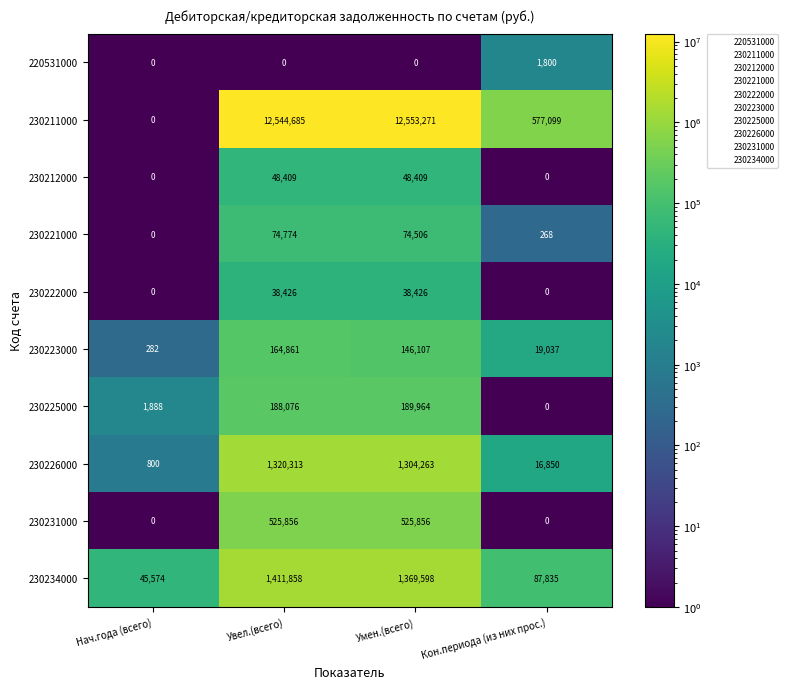

True or false: 230222000 has a value of 25742 at Увел.(всего).

False